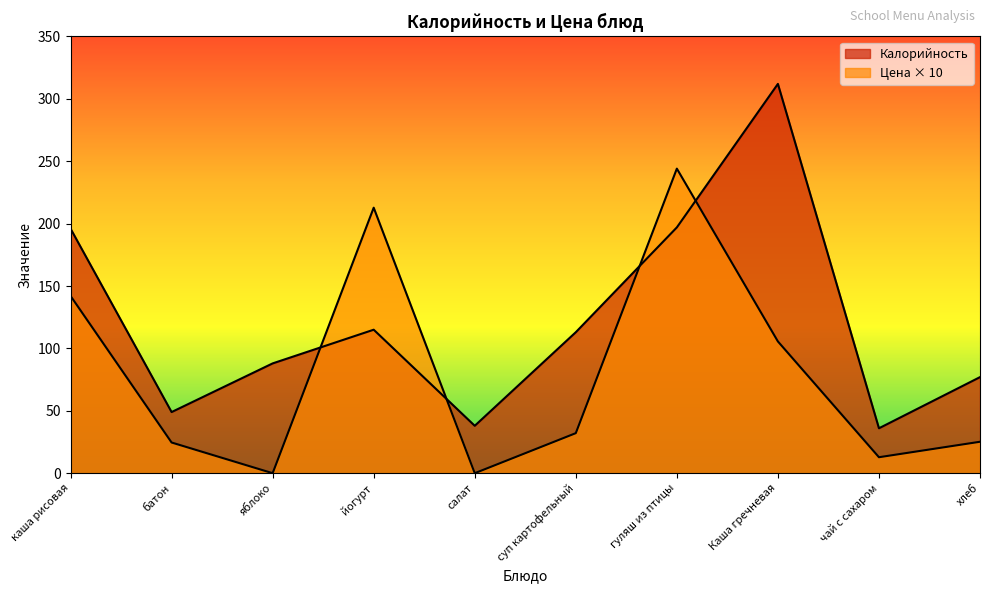

At which label does Цена first exceed 32?

каша рисовая